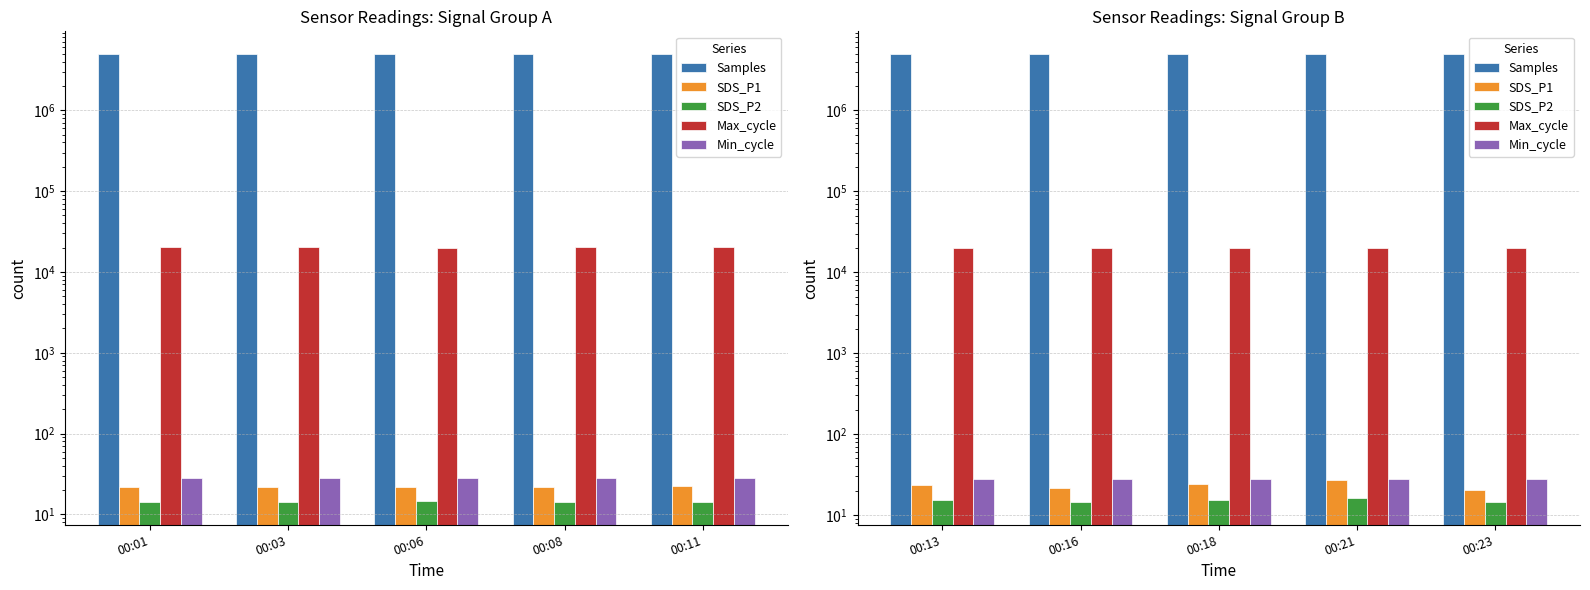

What are all the series names shown in the legend?

Samples, SDS_P1, SDS_P2, Max_cycle, Min_cycle